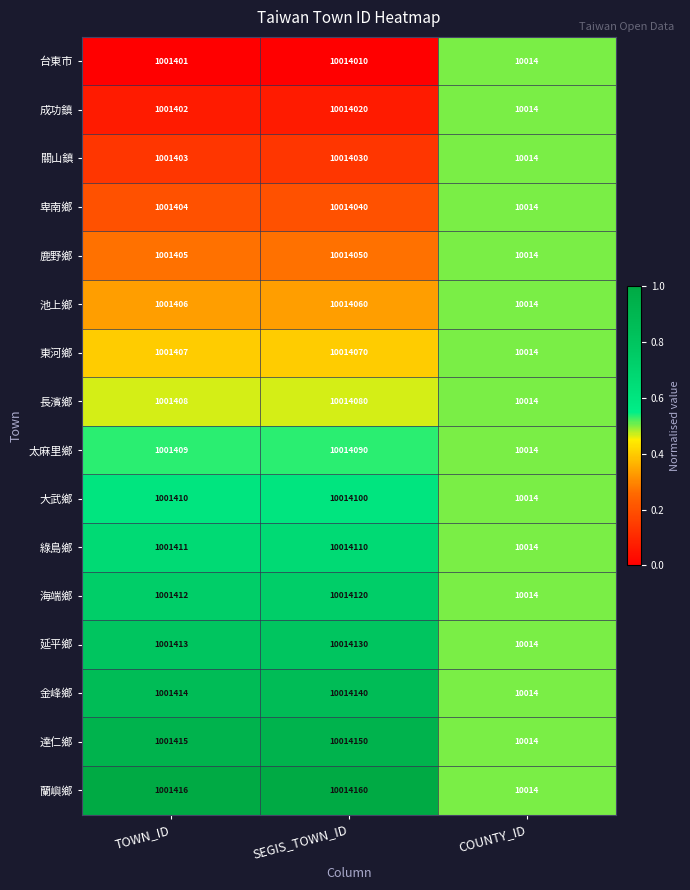

True or false: 成功鎮 has a value of 1423875 at TOWN_ID.

False